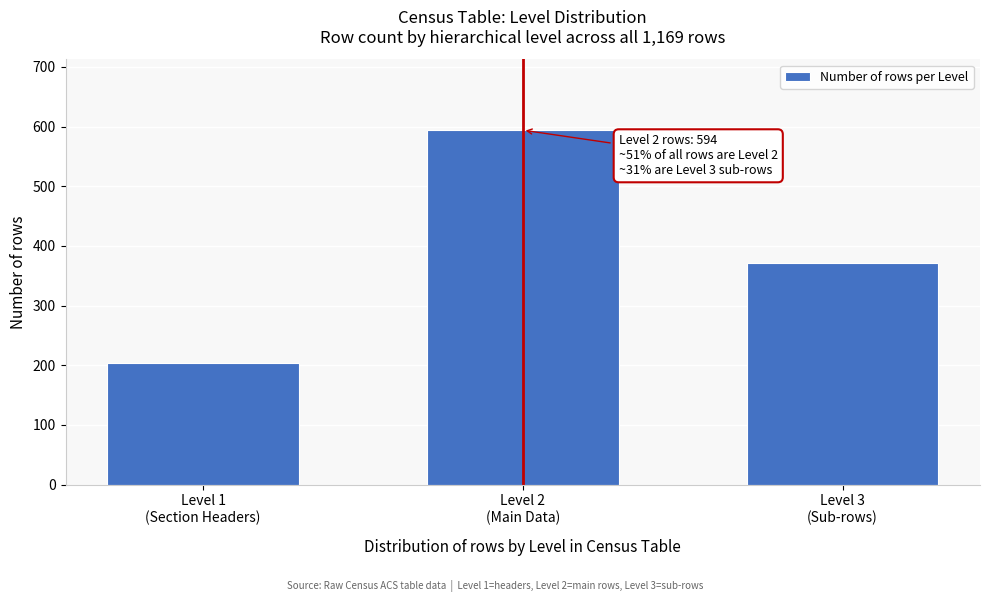

Reading left to right, transcribe all the data shown in this chart.

203	594	372